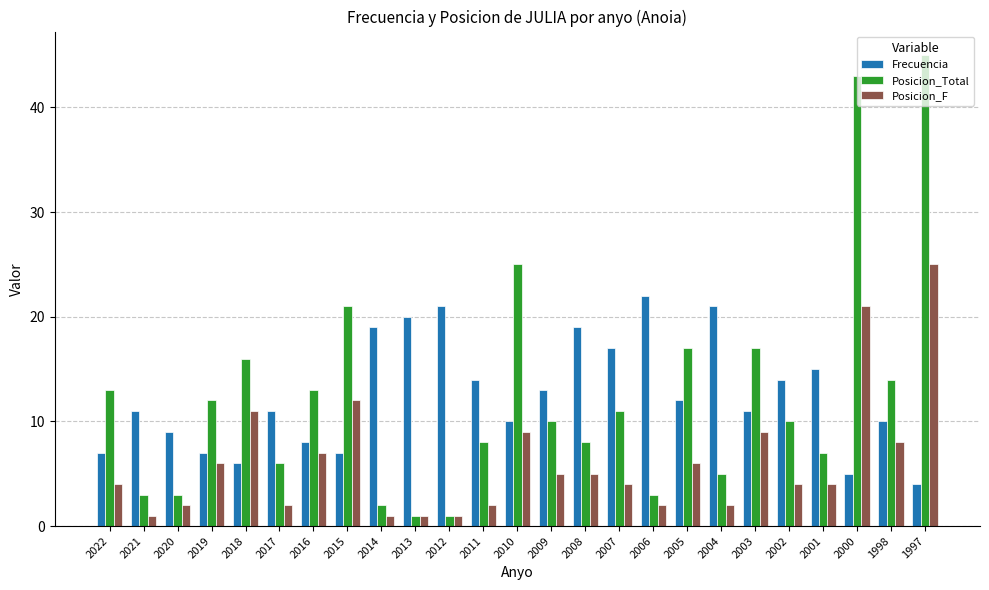

Which category has the highest value across all series?

1997